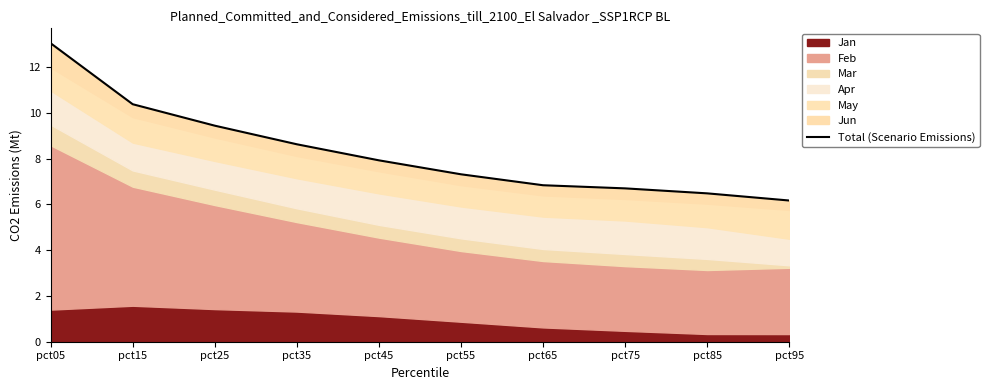

Reading left to right, list all the values displayed in this chart.

13.0	10.4	9.4	8.6	7.9	7.3	6.8	6.7	6.5	6.2